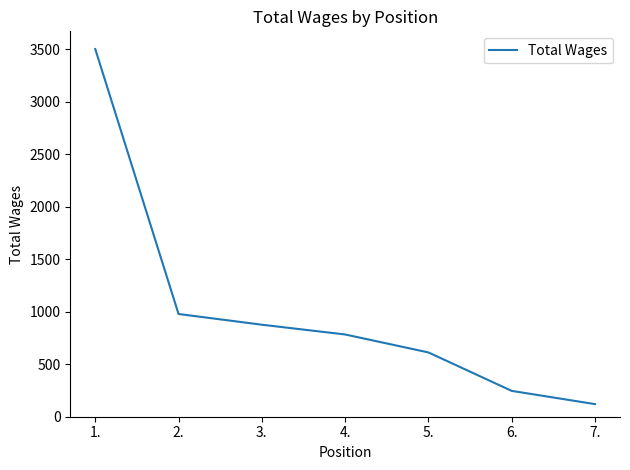

What is the greatest value displayed?

3500